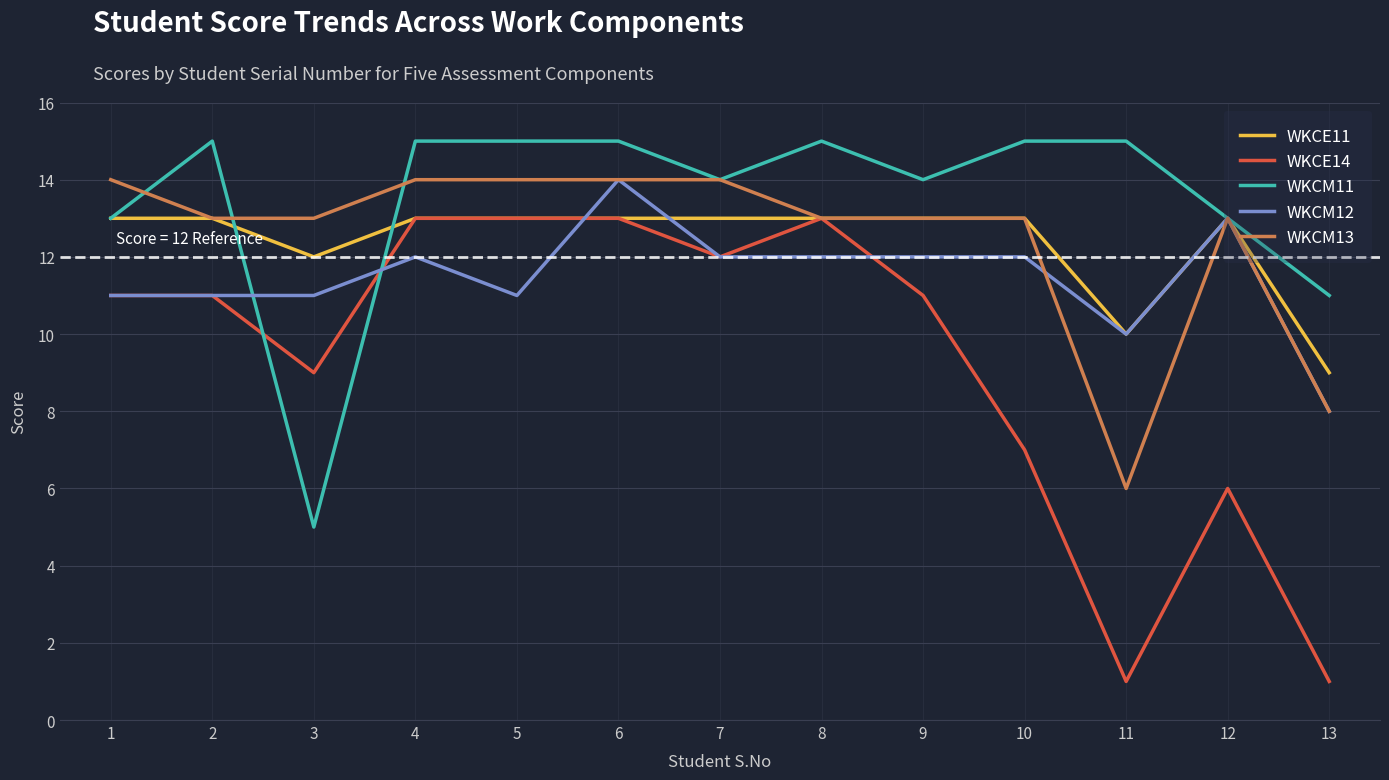

Which series has the largest range (max minus min)?

WKCE14